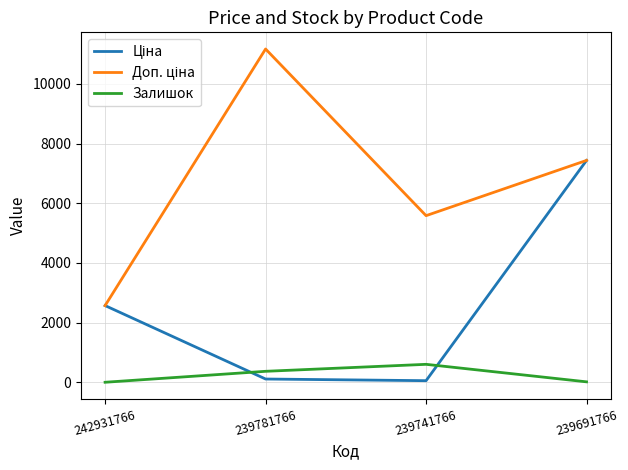

What is the maximum value for Залишок?

604.0